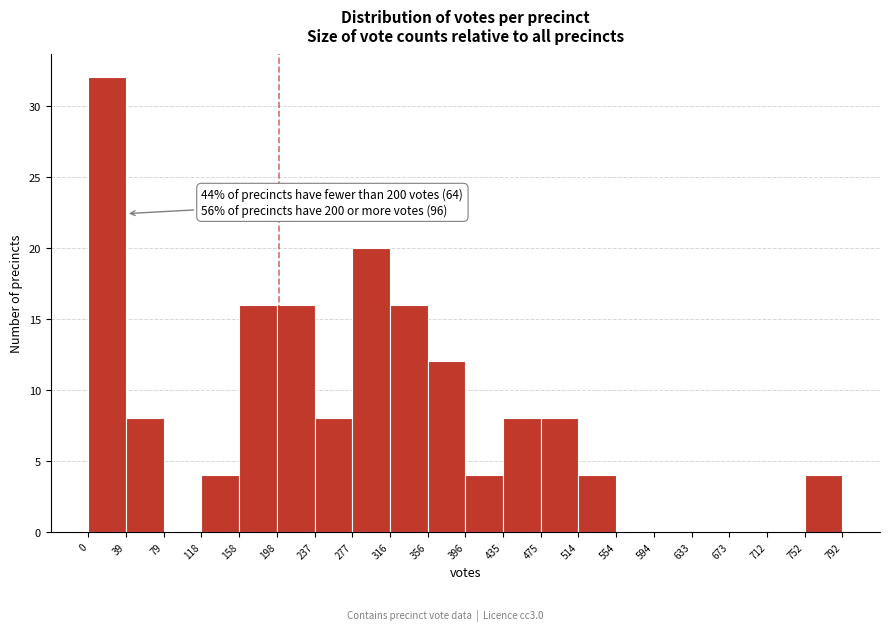

Which range on the x-axis has the tallest bar?

0 to 39